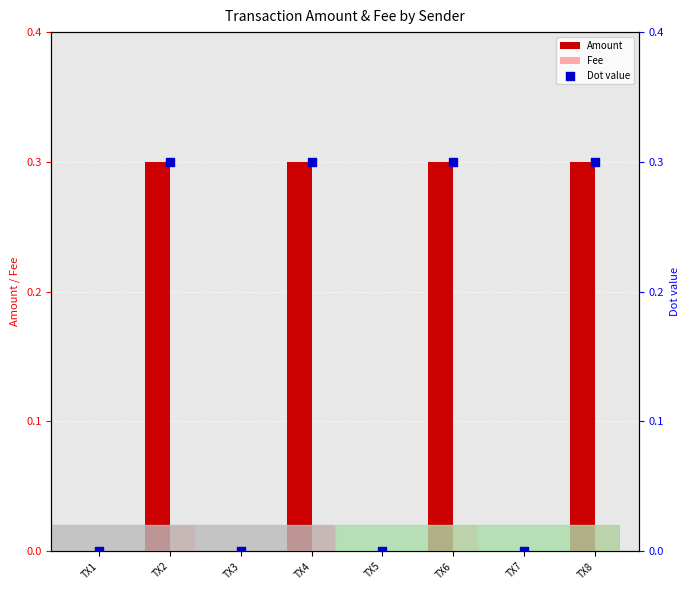

Which series has the largest Y range (max minus min)?

Amount